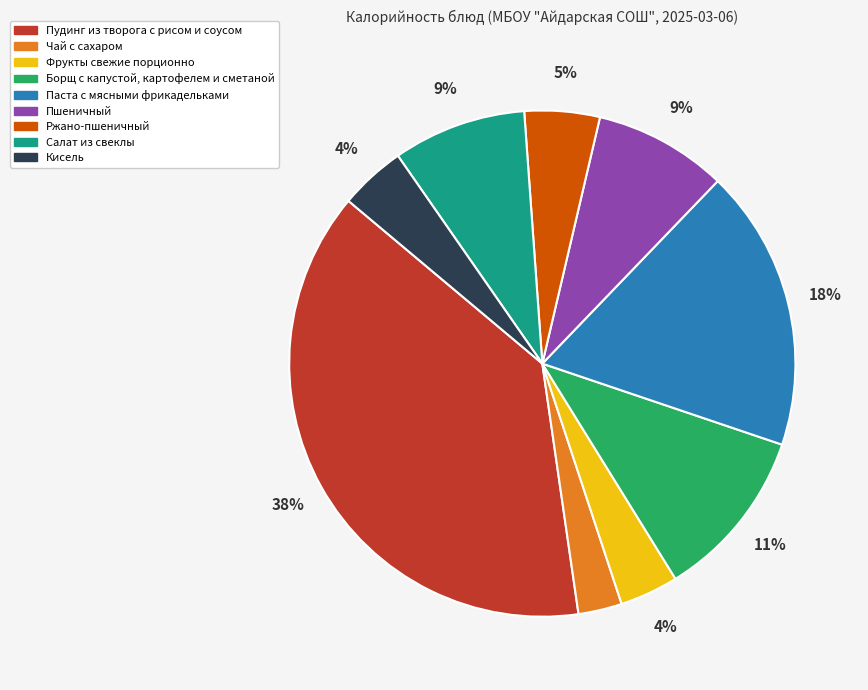

Which category has the biggest portion of the pie?

Пудинг из творога с рисом и соусом